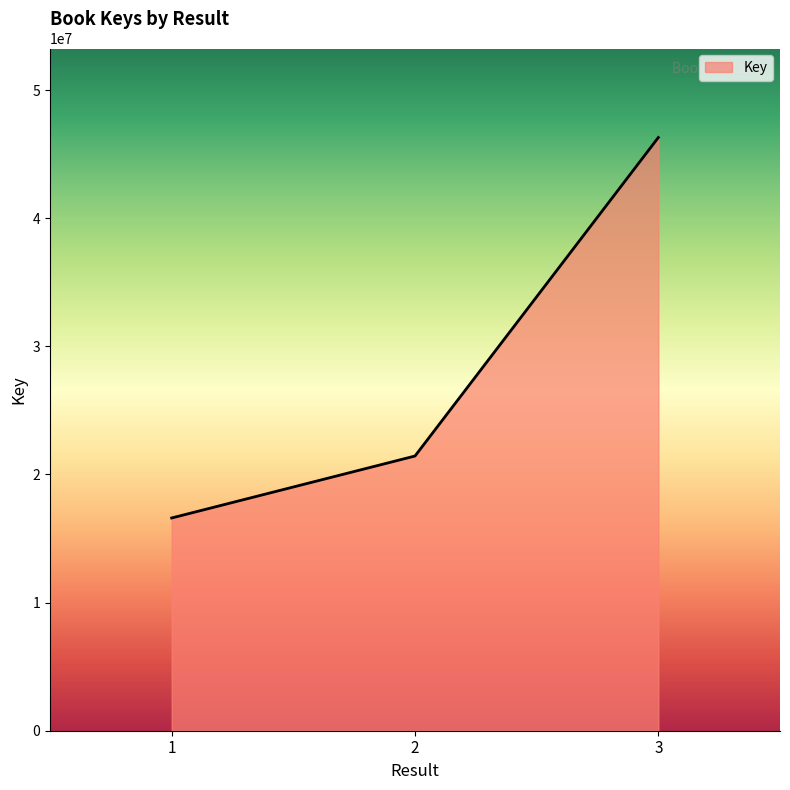

At which label is the value closest to 31456464?

2